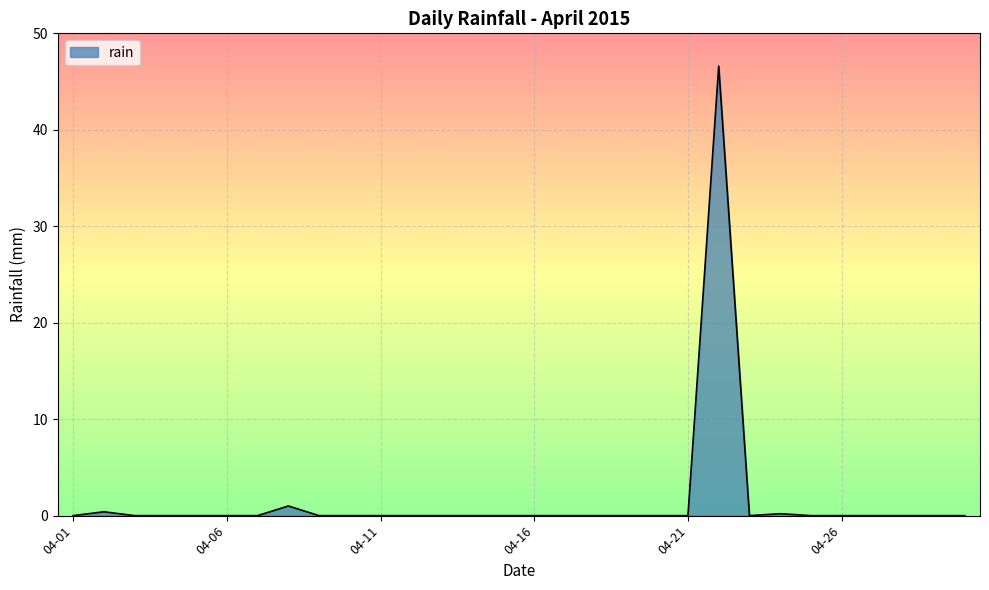

What is the difference between the maximum and minimum values?

46.6